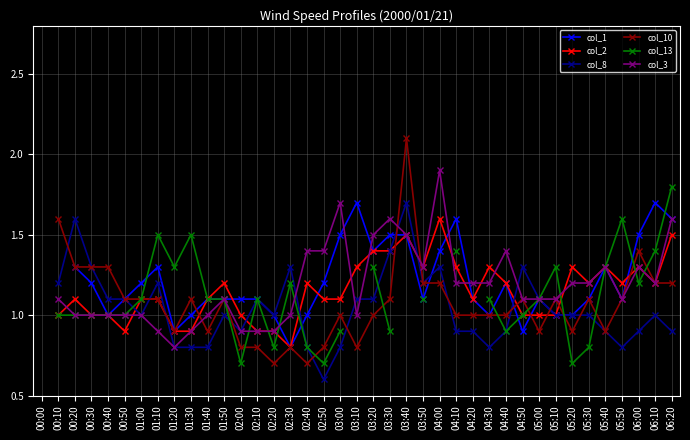

What is the label of the 4th point from the right?

05:50